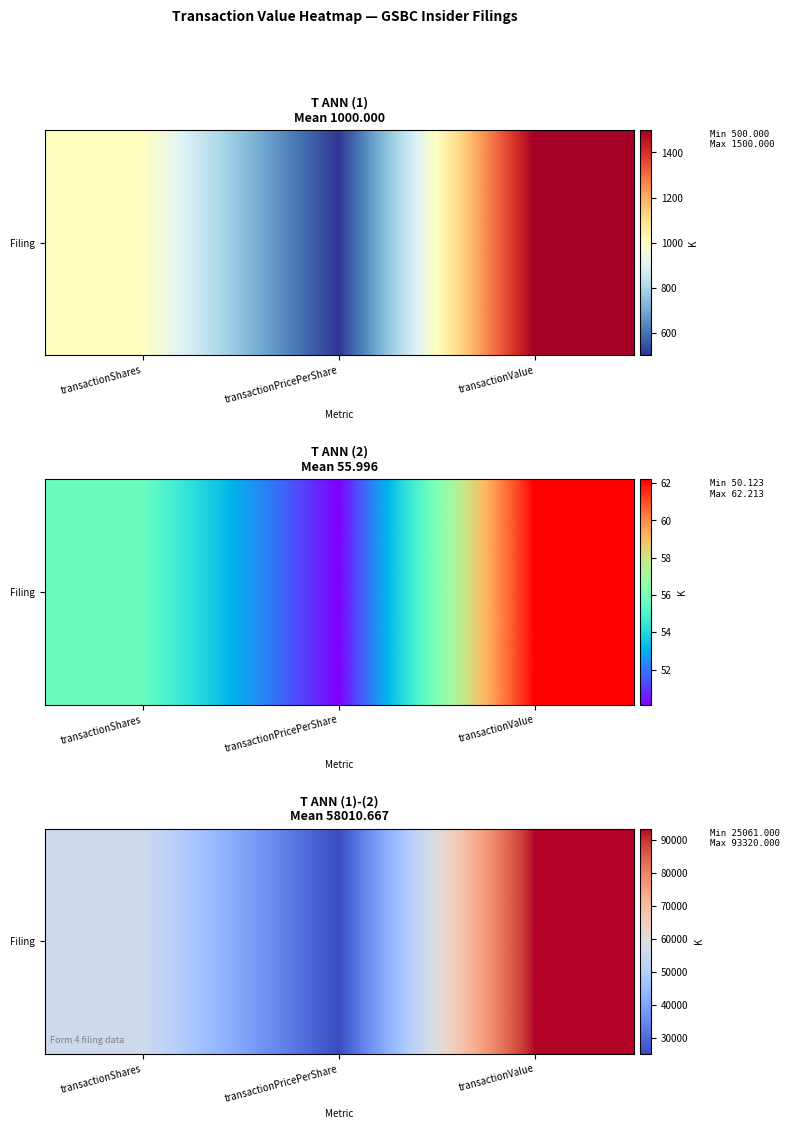

Reading left to right, list all the values displayed in this chart.

55651	25061	93320